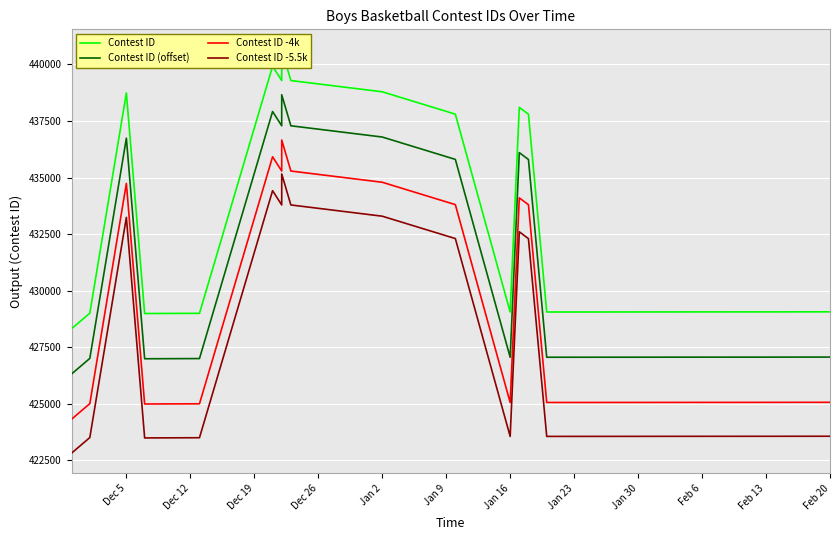

In Contest ID -5.5k, how many points are higher than both neighbors (excluding endpoints)?

4